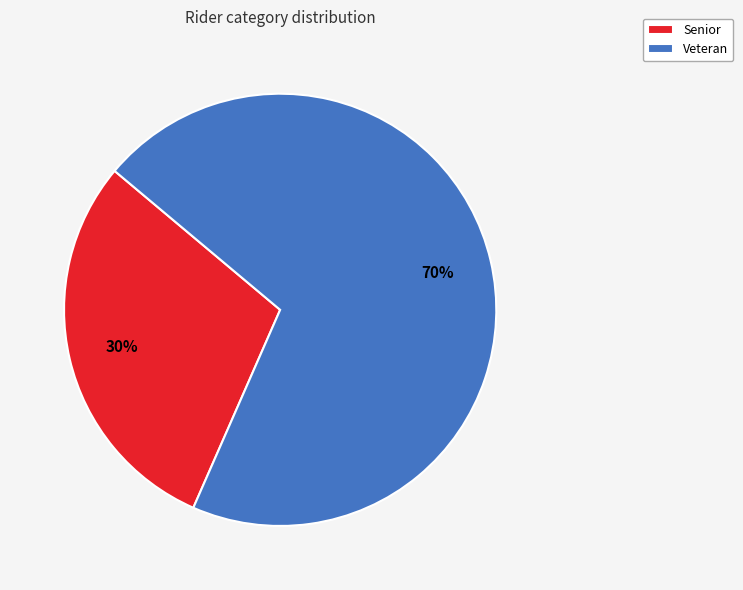

What is the largest slice in the pie chart?

Veteran